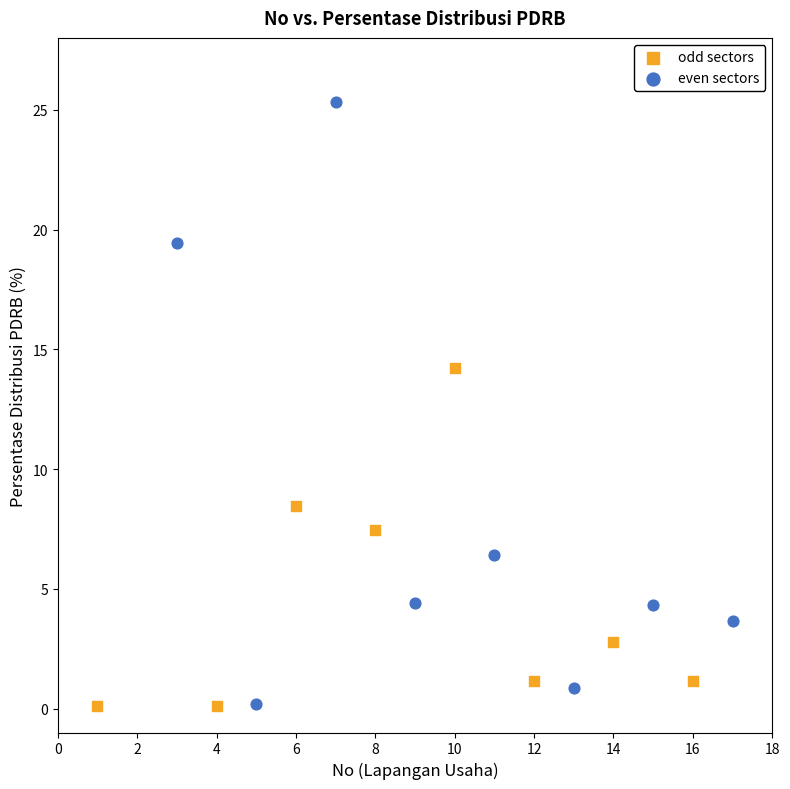

Which series contains the highest Y value?

even sectors